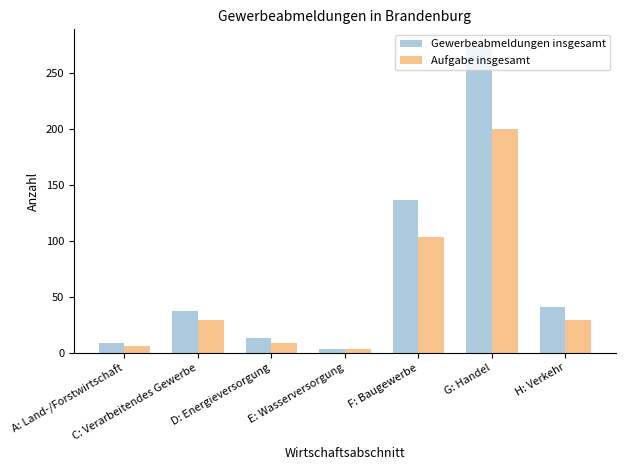

The Aufgabe insgesamt series shows 29 at C: Verarbeitendes Gewerbe. True or false?

True